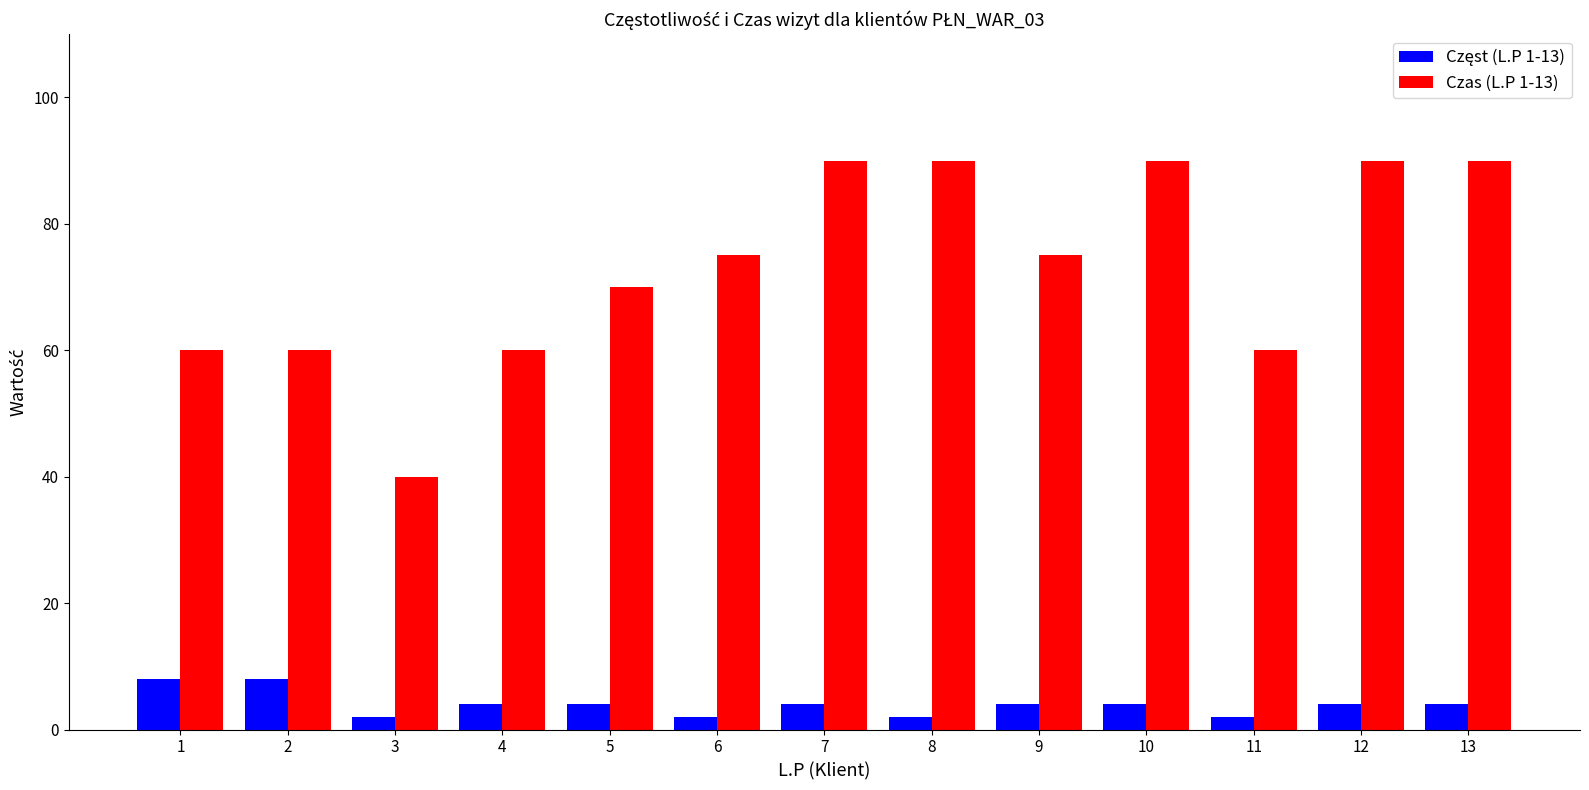

True or false: Czas (L.P 1-13) has a value of 90 at 10.

True